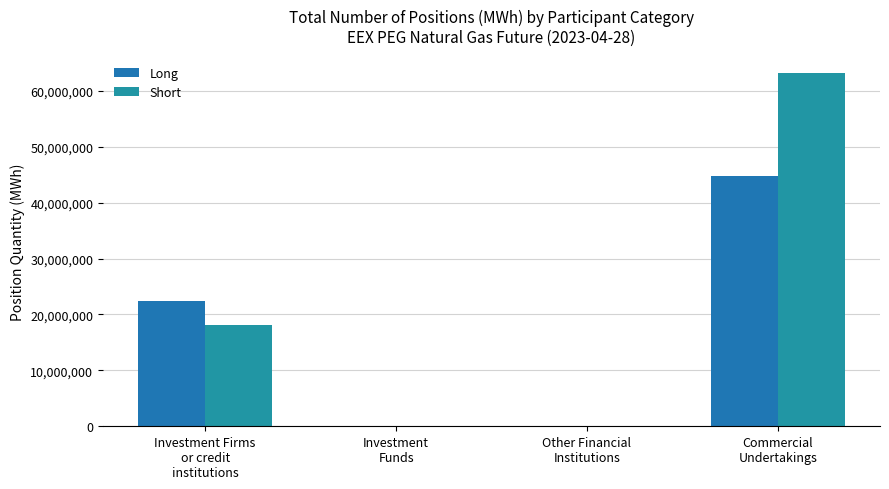

Rank the series at Other Financial
Institutions from highest to lowest value.

Long, Short